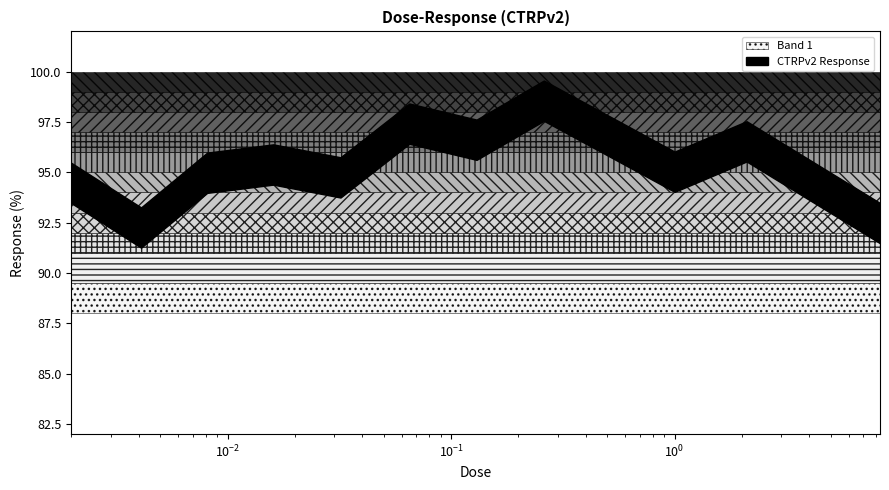

What position from the left is 0.032?

5